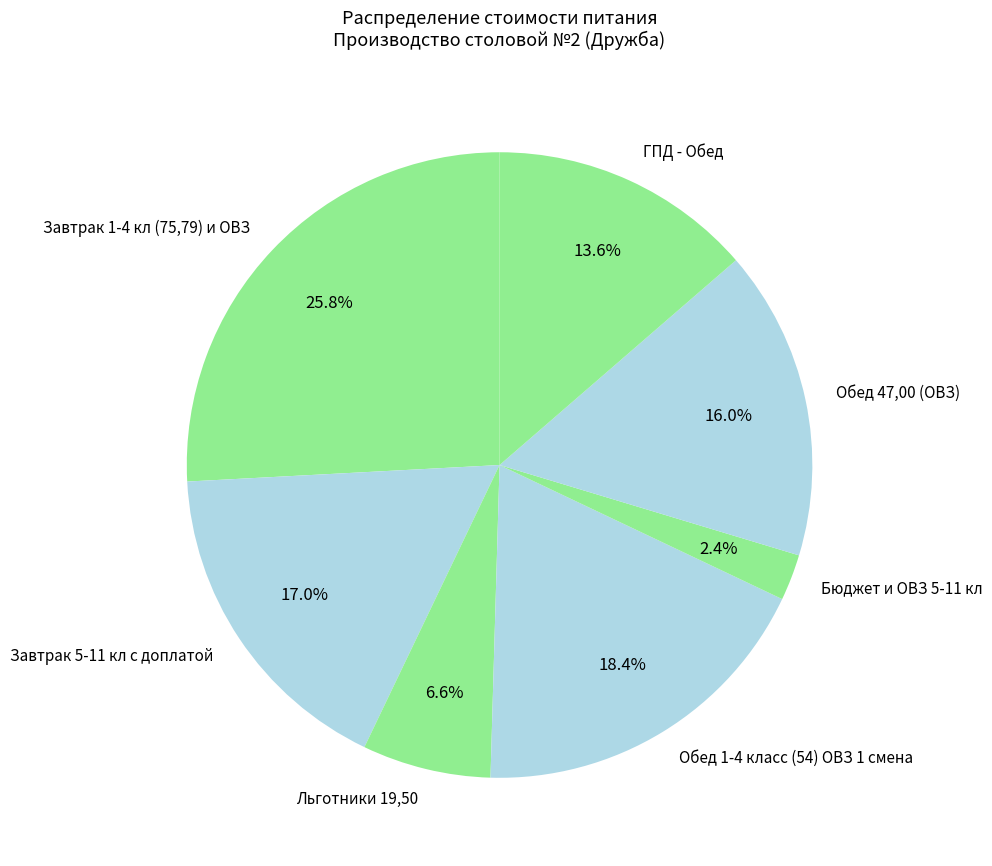

To the nearest percent, what percentage of the pie is Завтрак 5-11 кл с доплатой?

17%